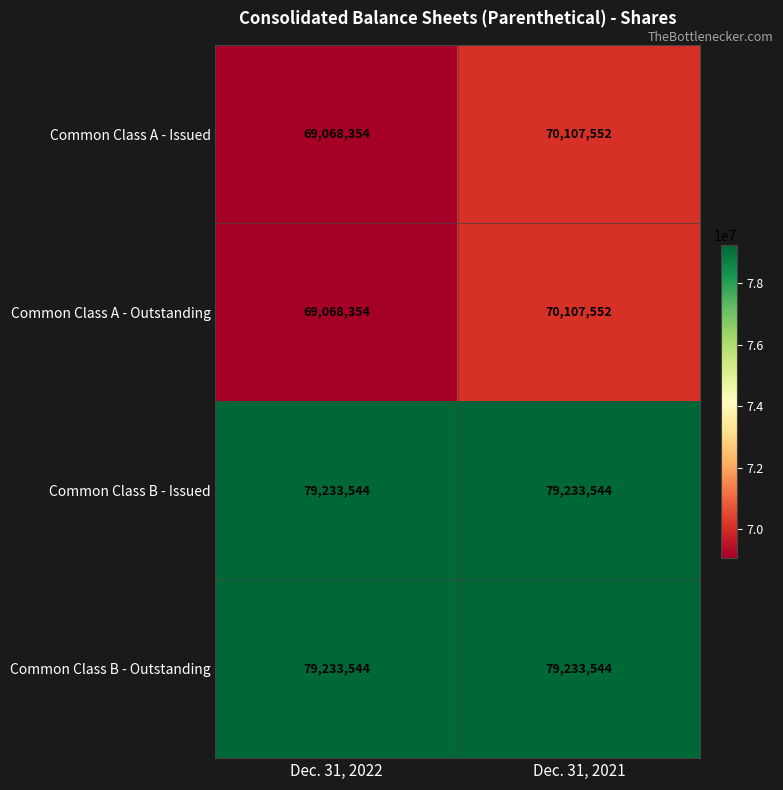

Reading right to left, what are all the values shown in this chart?

Common Class A - Issued: 70107552	69068354
Common Class A - Outstanding: 70107552	69068354
Common Class B - Issued: 79233544	79233544
Common Class B - Outstanding: 79233544	79233544